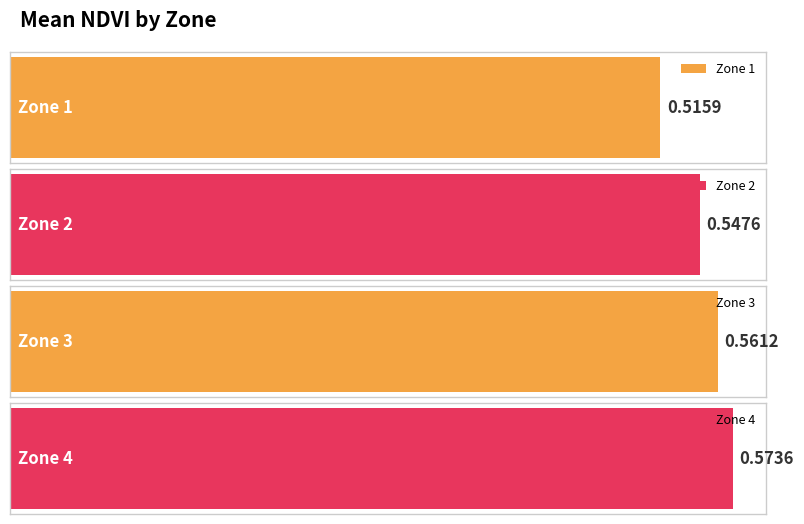

Reading left to right, extract all data points from this chart.

0.5	0.5	0.6	0.6